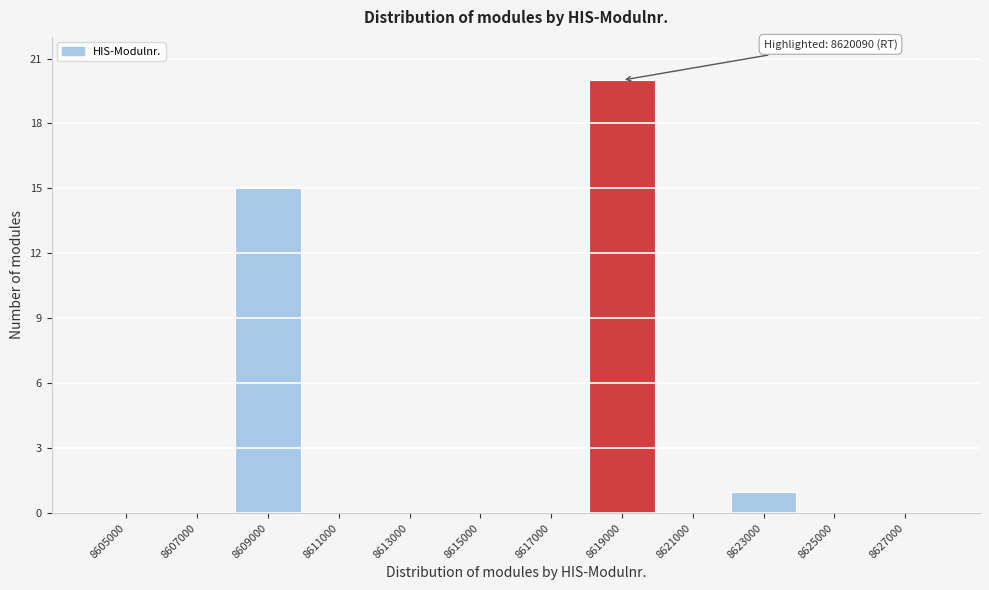

Reading left to right, list all the values displayed in this chart.

8605000=0	8607000=0	8609000=15	8611000=0	8613000=0	8615000=0	8617000=0	8619000=20	8621000=0	8623000=1	8625000=0	8627000=0